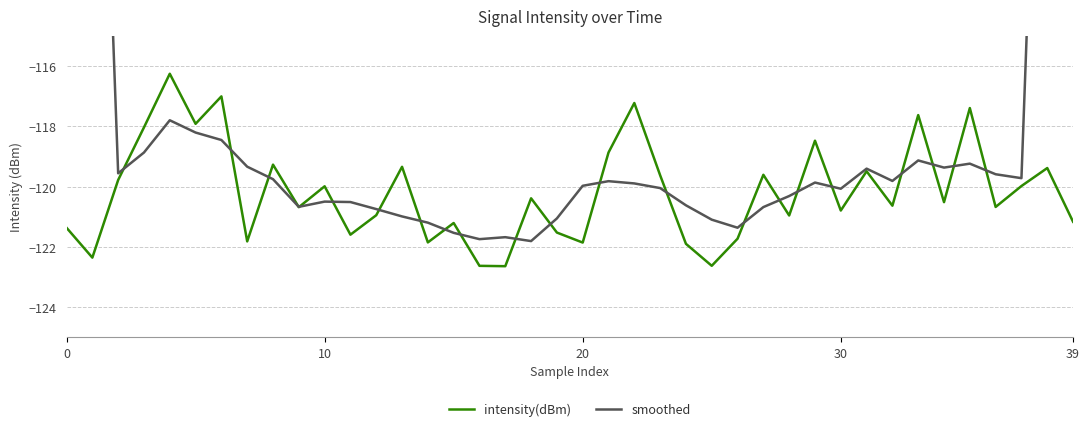

How many interior local peaks does the smoothed series have?

8